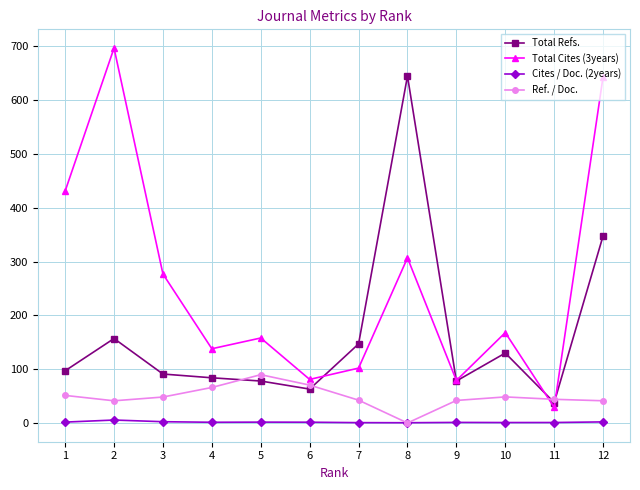

What is the difference between the maximum and minimum values in the Total Refs. series?

607.0